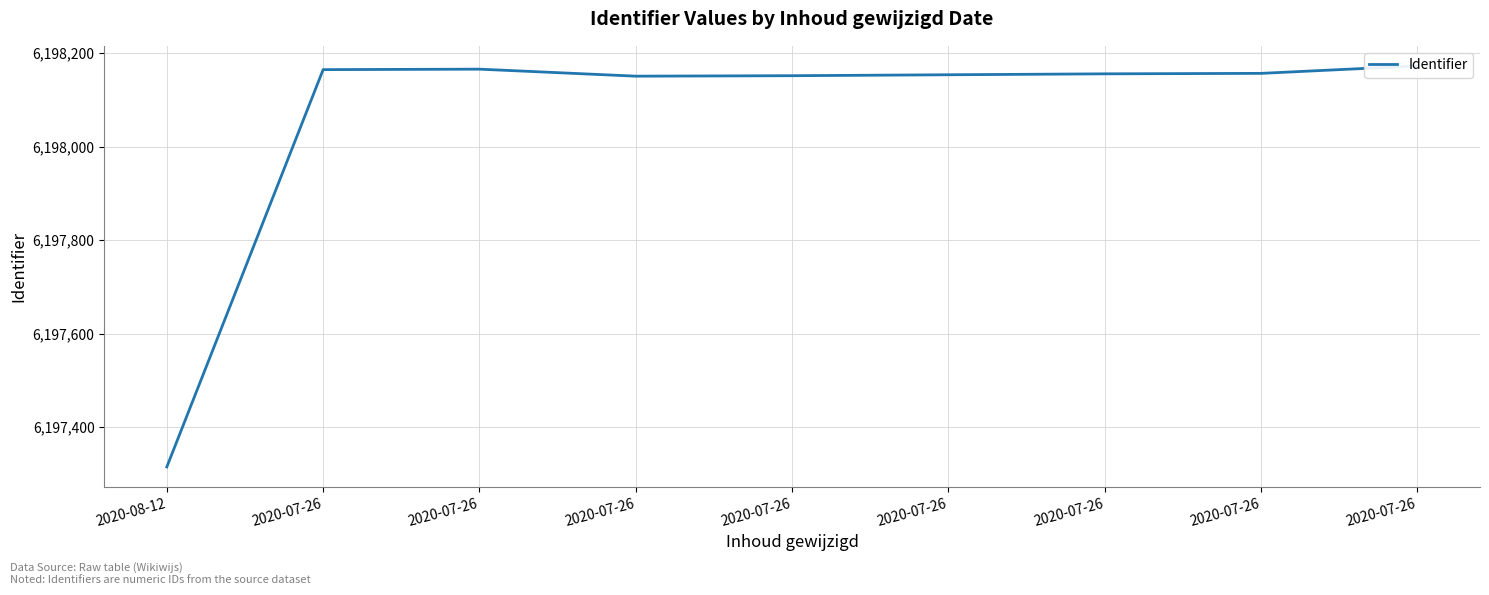

Does the chart display data point markers on the line(s)?

No